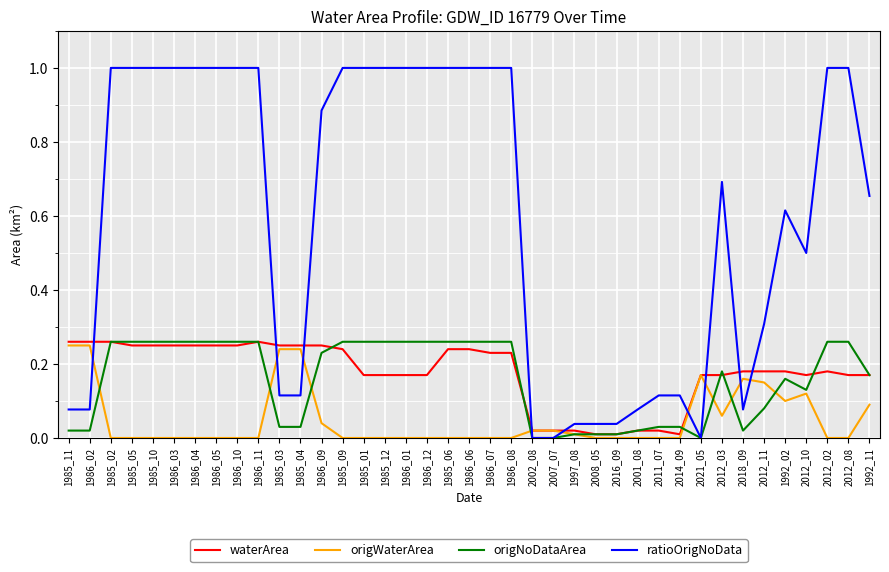

Count the number of categories in the chart.

39